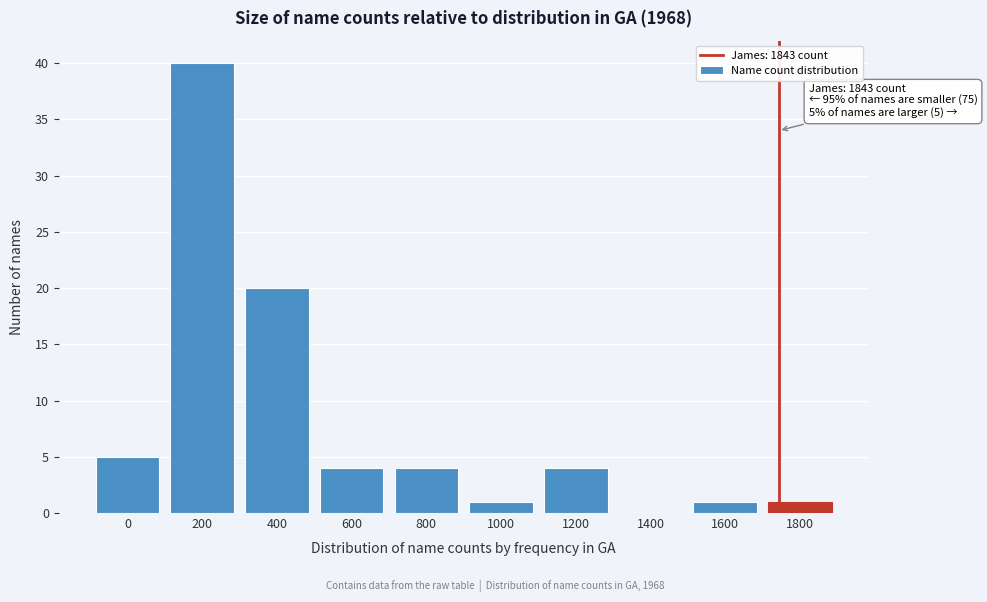

Reading right to left, what are all the values shown in this chart?

1800=1	1600=1	1400=0	1200=4	1000=1	800=4	600=4	400=20	200=40	0=5